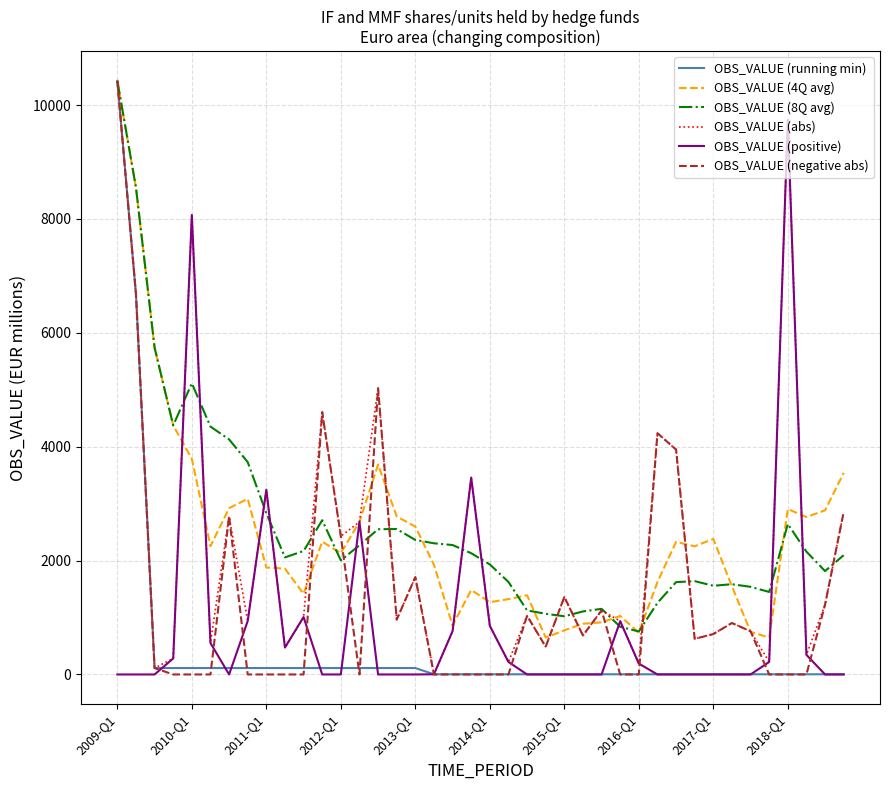

Which series has the largest range (max minus min)?

OBS_VALUE (negative abs)